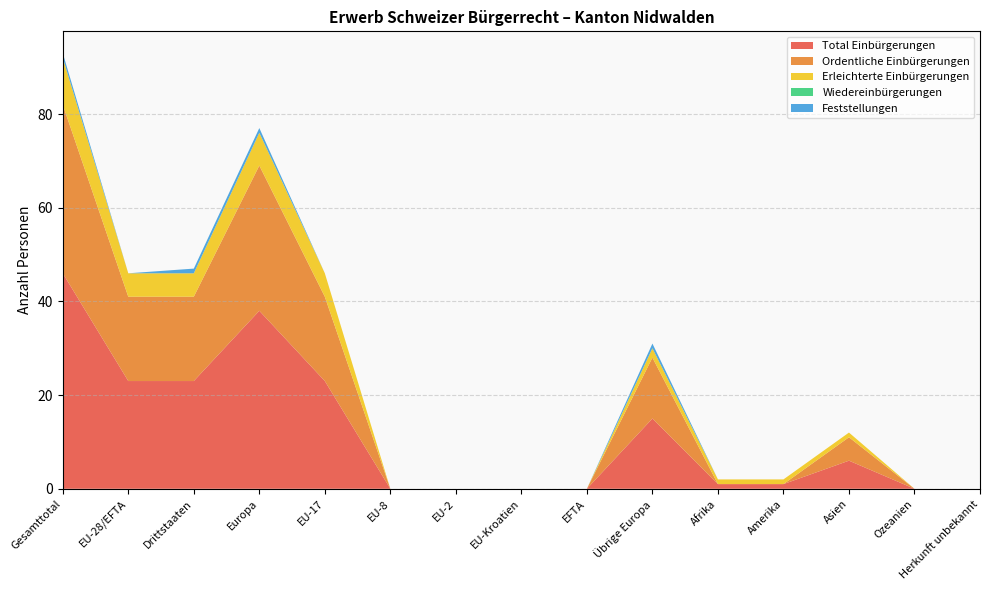

Reading left to right, list all the values displayed in this chart.

Total Einbürgerungen: Gesamttotal=46	EU-28/EFTA=23	Drittstaaten=23	Europa=38	EU-17=23	EU-8=0	EU-2=0	EU-Kroatien=0	EFTA=0	Übrige Europa=15	Afrika=1	Amerika=1	Asien=6	Ozeanien=0	Herkunft unbekannt=0
Ordentliche Einbürgerungen: Gesamttotal=36	EU-28/EFTA=18	Drittstaaten=18	Europa=31	EU-17=18	EU-8=0	EU-2=0	EU-Kroatien=0	EFTA=0	Übrige Europa=13	Afrika=0	Amerika=0	Asien=5	Ozeanien=0	Herkunft unbekannt=0
Erleichterte Einbürgerungen: Gesamttotal=10	EU-28/EFTA=5	Drittstaaten=5	Europa=7	EU-17=5	EU-8=0	EU-2=0	EU-Kroatien=0	EFTA=0	Übrige Europa=2	Afrika=1	Amerika=1	Asien=1	Ozeanien=0	Herkunft unbekannt=0
Wiedereinbürgerungen: Gesamttotal=0	EU-28/EFTA=0	Drittstaaten=0	Europa=0	EU-17=0	EU-8=0	EU-2=0	EU-Kroatien=0	EFTA=0	Übrige Europa=0	Afrika=0	Amerika=0	Asien=0	Ozeanien=0	Herkunft unbekannt=0
Feststellungen: Gesamttotal=1	EU-28/EFTA=0	Drittstaaten=1	Europa=1	EU-17=0	EU-8=0	EU-2=0	EU-Kroatien=0	EFTA=0	Übrige Europa=1	Afrika=0	Amerika=0	Asien=0	Ozeanien=0	Herkunft unbekannt=0